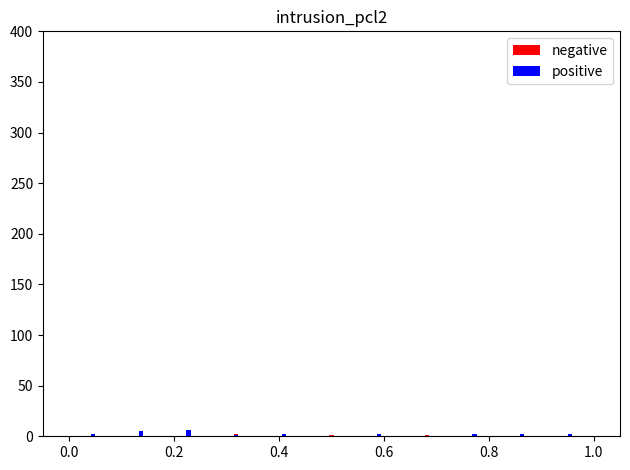

What is the maximum value for negative?

6